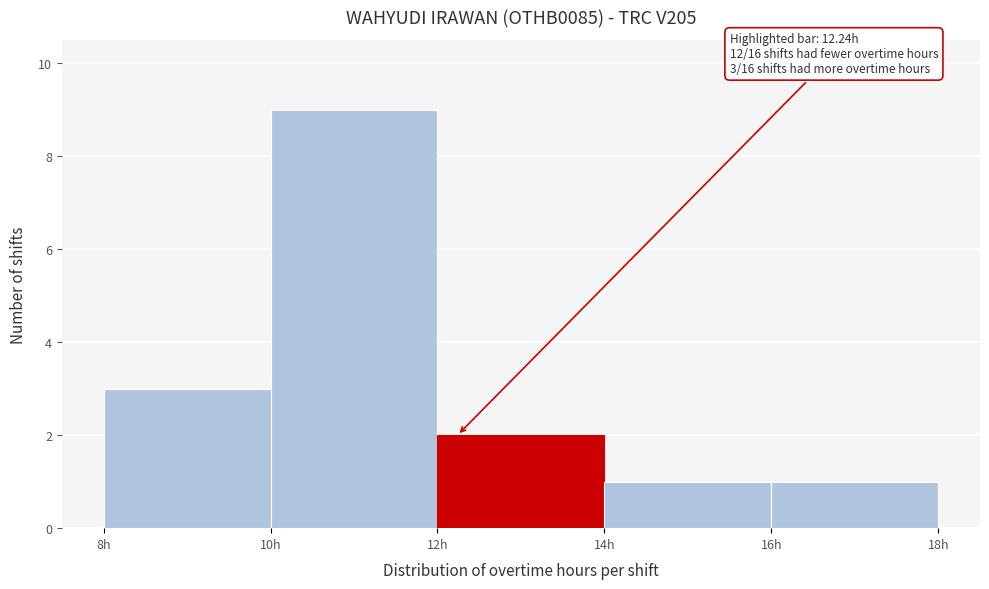

Which range on the x-axis has the tallest bar?

10 to 12